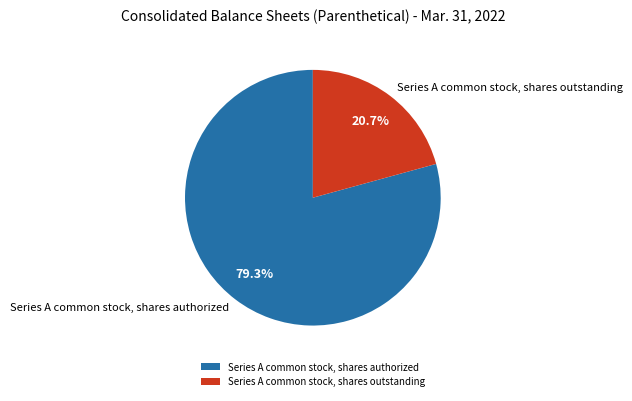

What is the largest slice in the pie chart?

Series A common stock, shares authorized